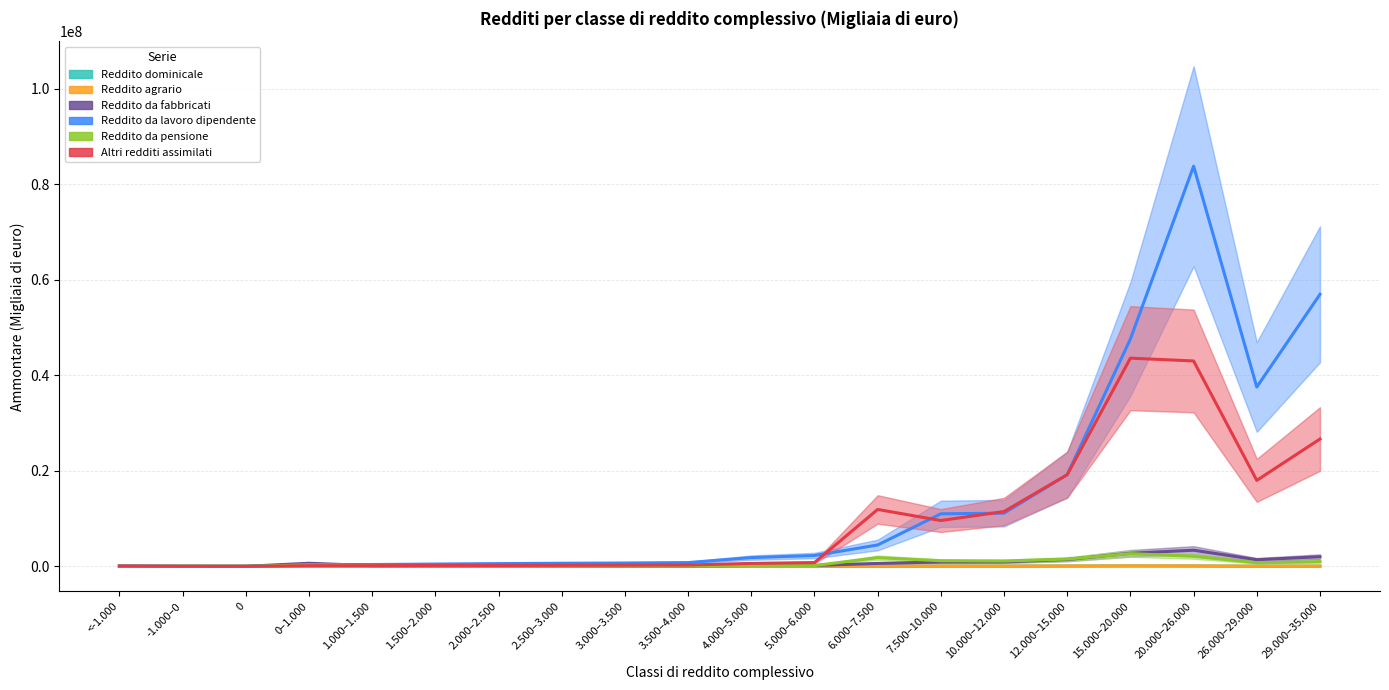

True or false: Reddito agrario has a value of 99707 at 15.000–20.000.

True